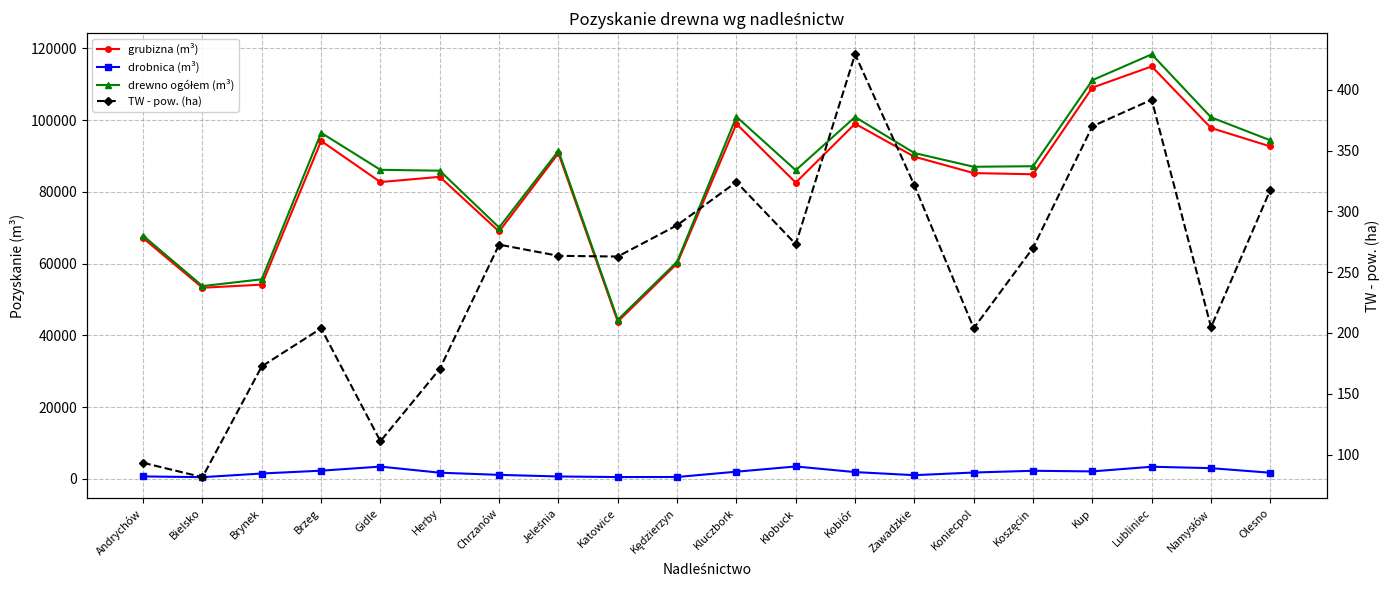

The drobnica (m³) series shows 3957.8 at Brzeg. True or false?

False